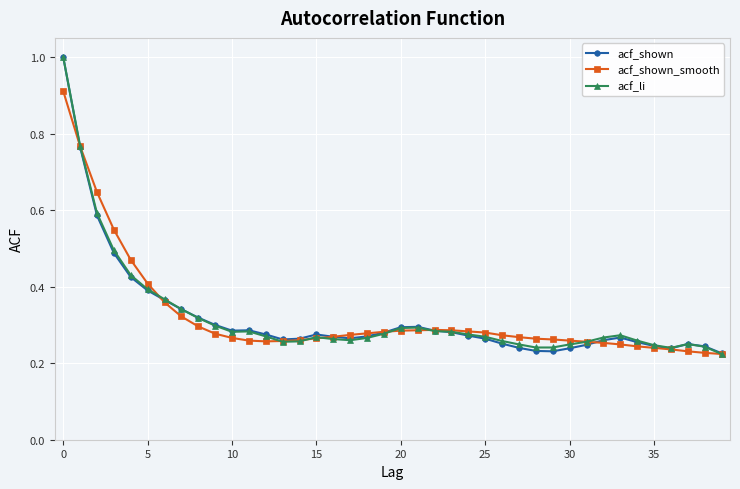

What is the greatest value displayed?

1.0